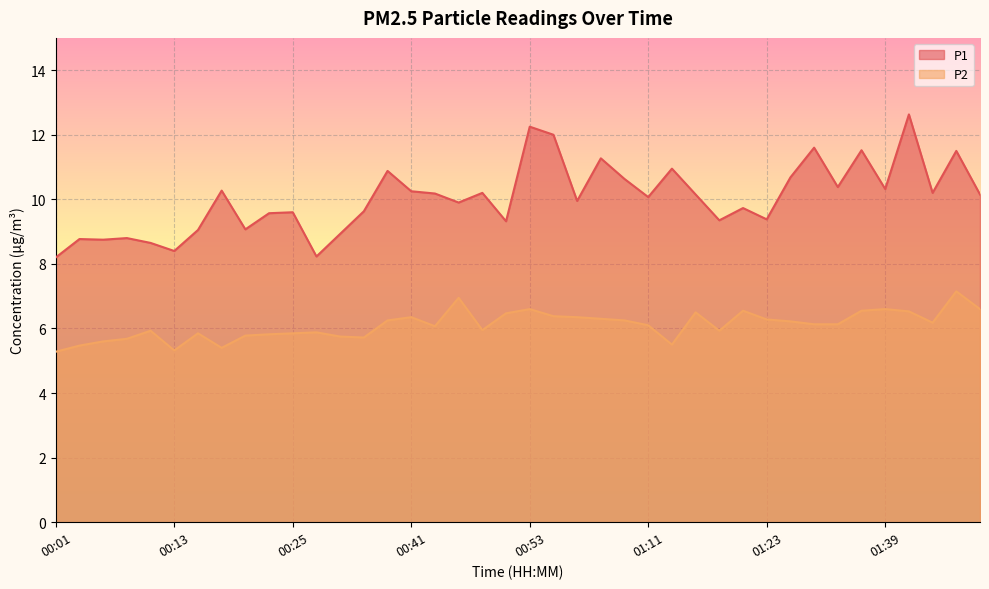

What position from the left is 00:23?

10